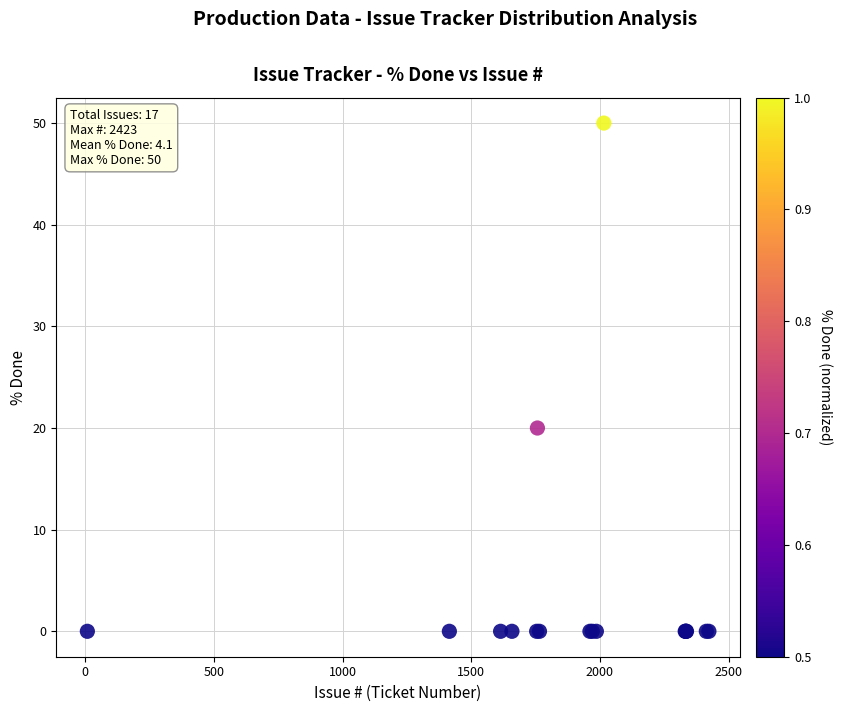

What Y value in the scatter plot is closest to 25?

20